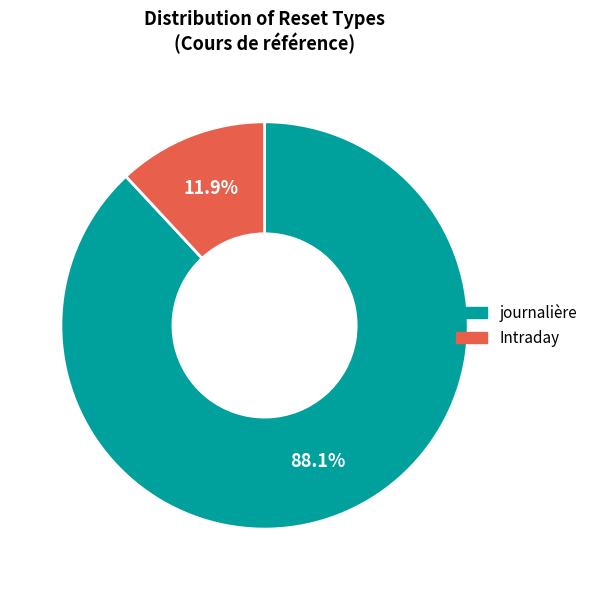

How many slices are in this pie chart?

2